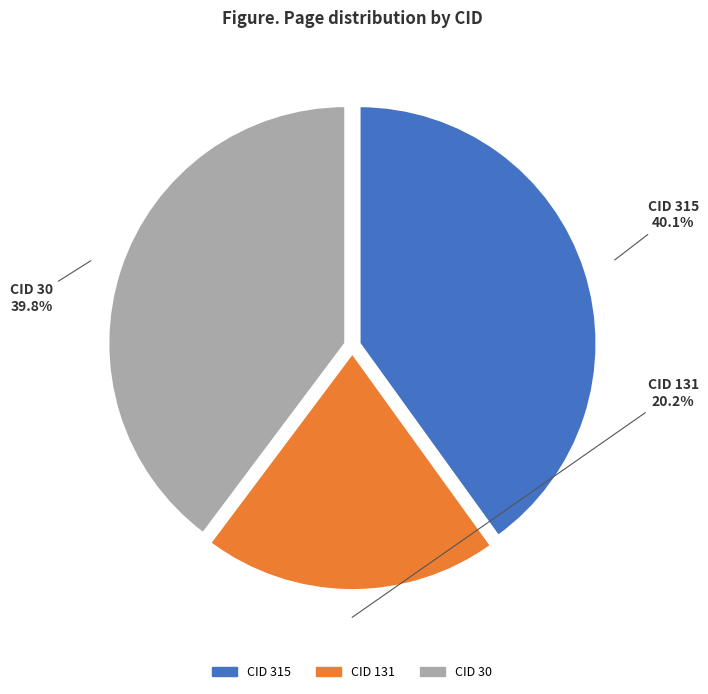

How many slices are in this pie chart?

3